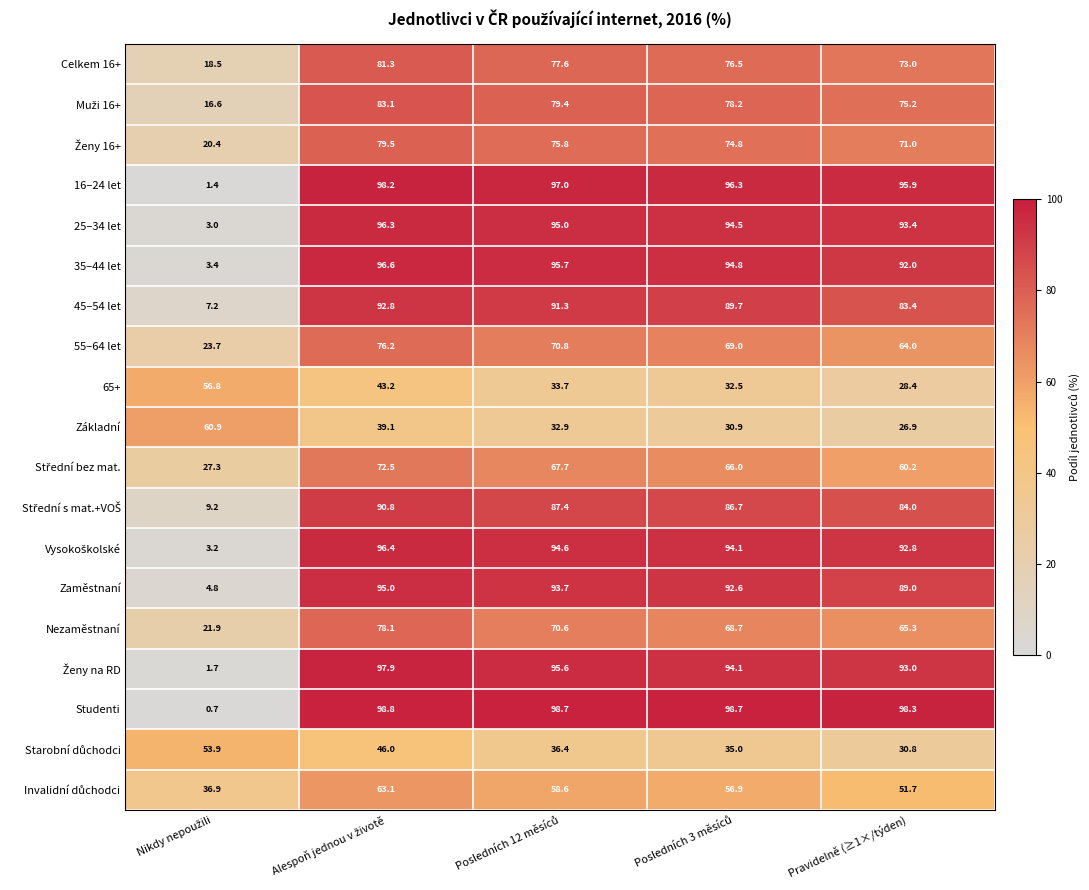

What is the minimum value shown in the chart?

0.7